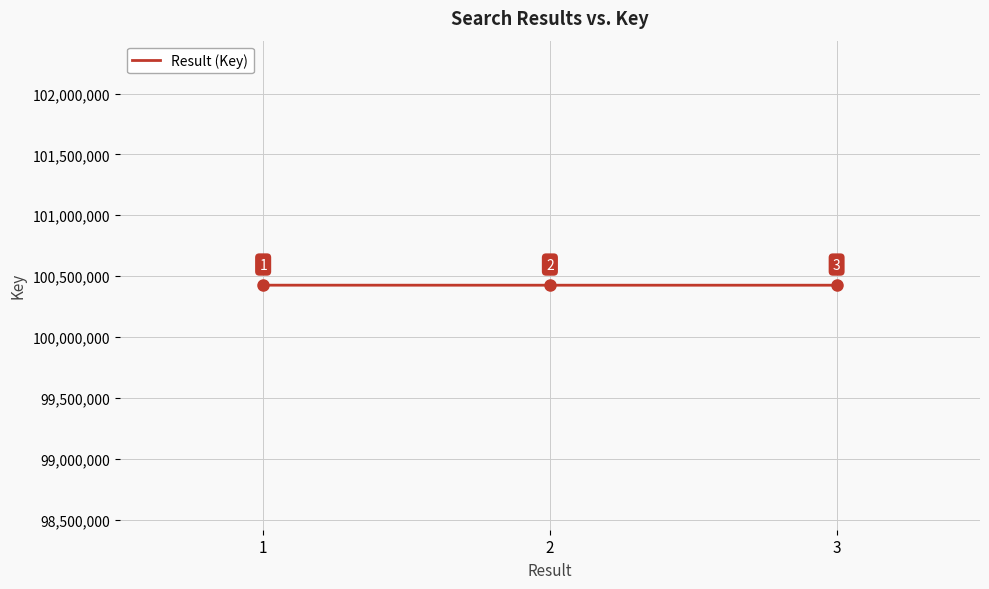

Count the number of data series in this chart.

1